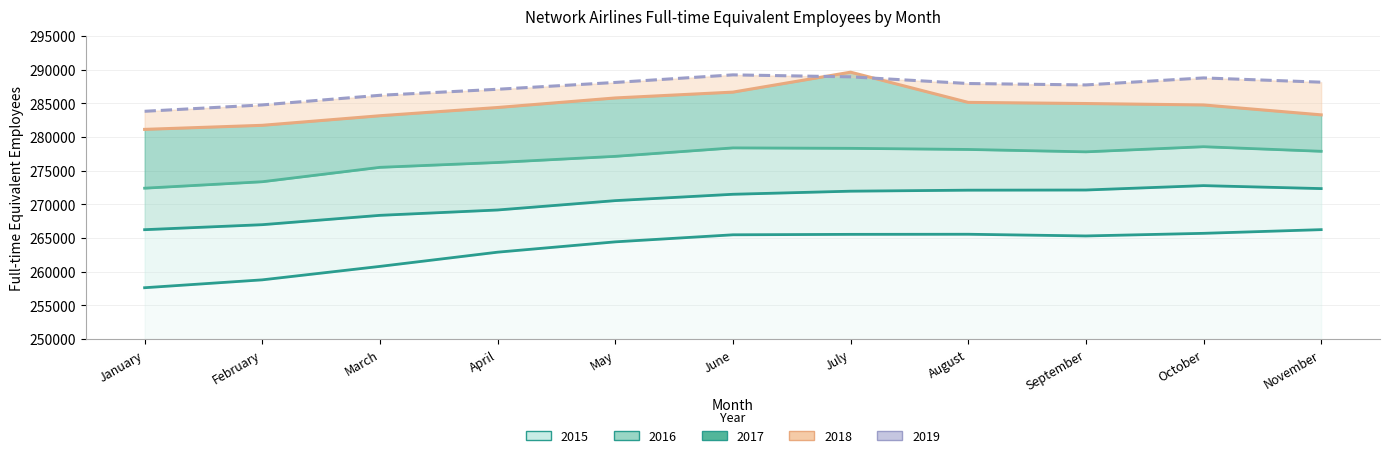

Reading left to right, extract all data points from this chart.

2015: January=257627	February=258796	March=260794	April=262905	May=264438	June=265486	July=265551	August=265567	September=265315	October=265704	November=266251
2016: January=266245	February=266987	March=268375	April=269169	May=270559	June=271503	July=271963	August=272112	September=272136	October=272787	November=272347
2017: January=272407	February=273365	March=275503	April=276225	May=277135	June=278390	July=278325	August=278158	September=277804	October=278565	November=277885
2018: January=281138	February=281741	March=283162	April=284386	May=285804	June=286670	July=289632	August=285145	September=284976	October=284765	November=283294
2019: January=283825	February=284770	March=286199	April=287095	May=288107	June=289233	July=288938	August=287947	September=287739	October=288780	November=288147